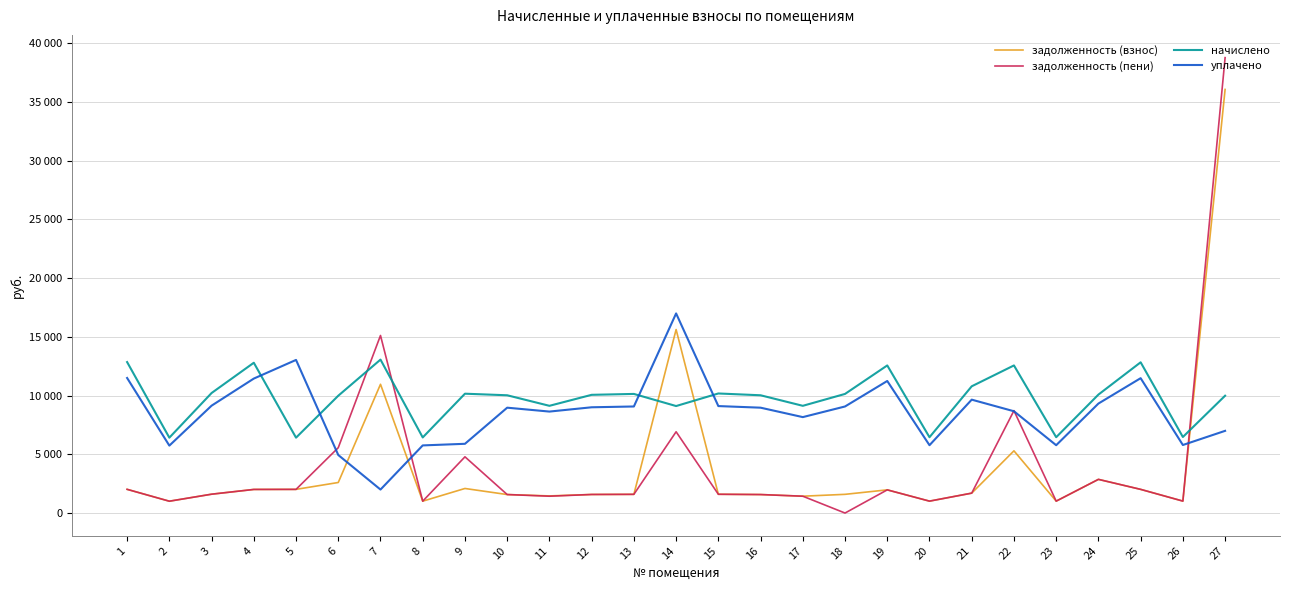

The задолженность (пени) series shows 521.8 at 12. True or false?

False